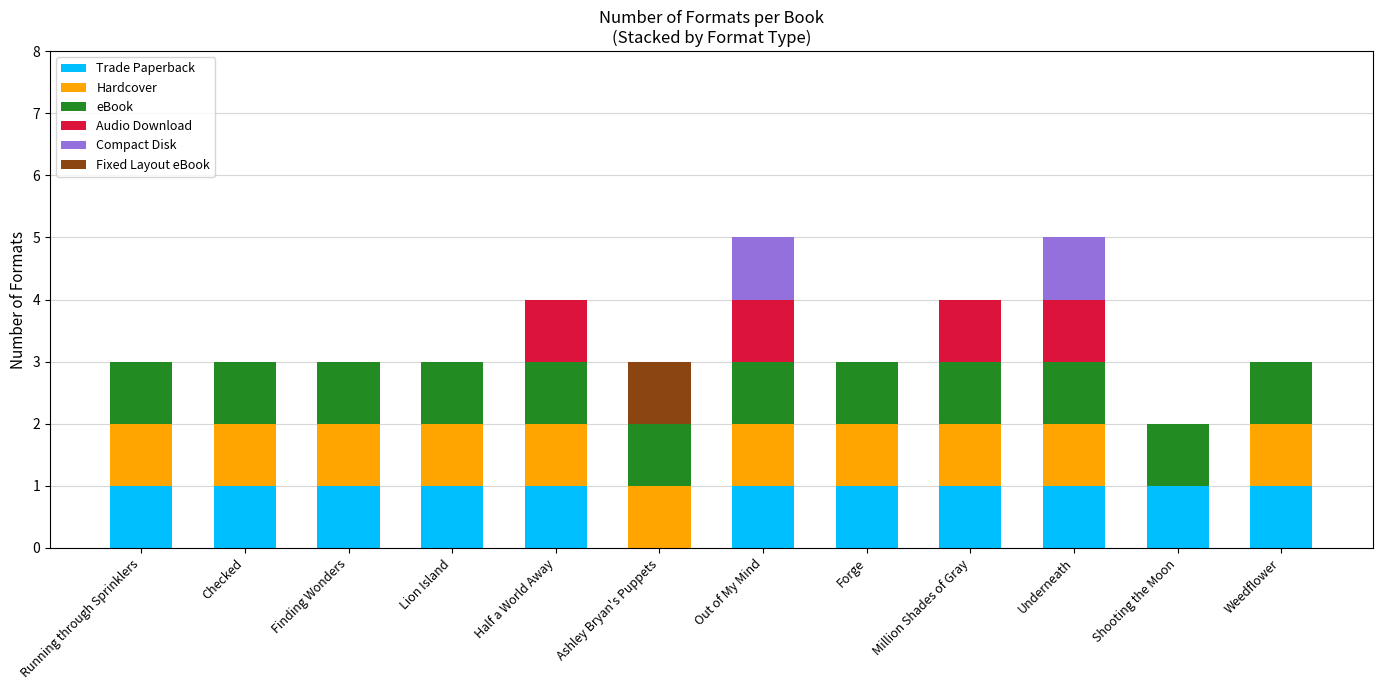

What are all the series names shown in the legend?

Trade Paperback, Hardcover, eBook, Audio Download, Compact Disk, Fixed Layout eBook